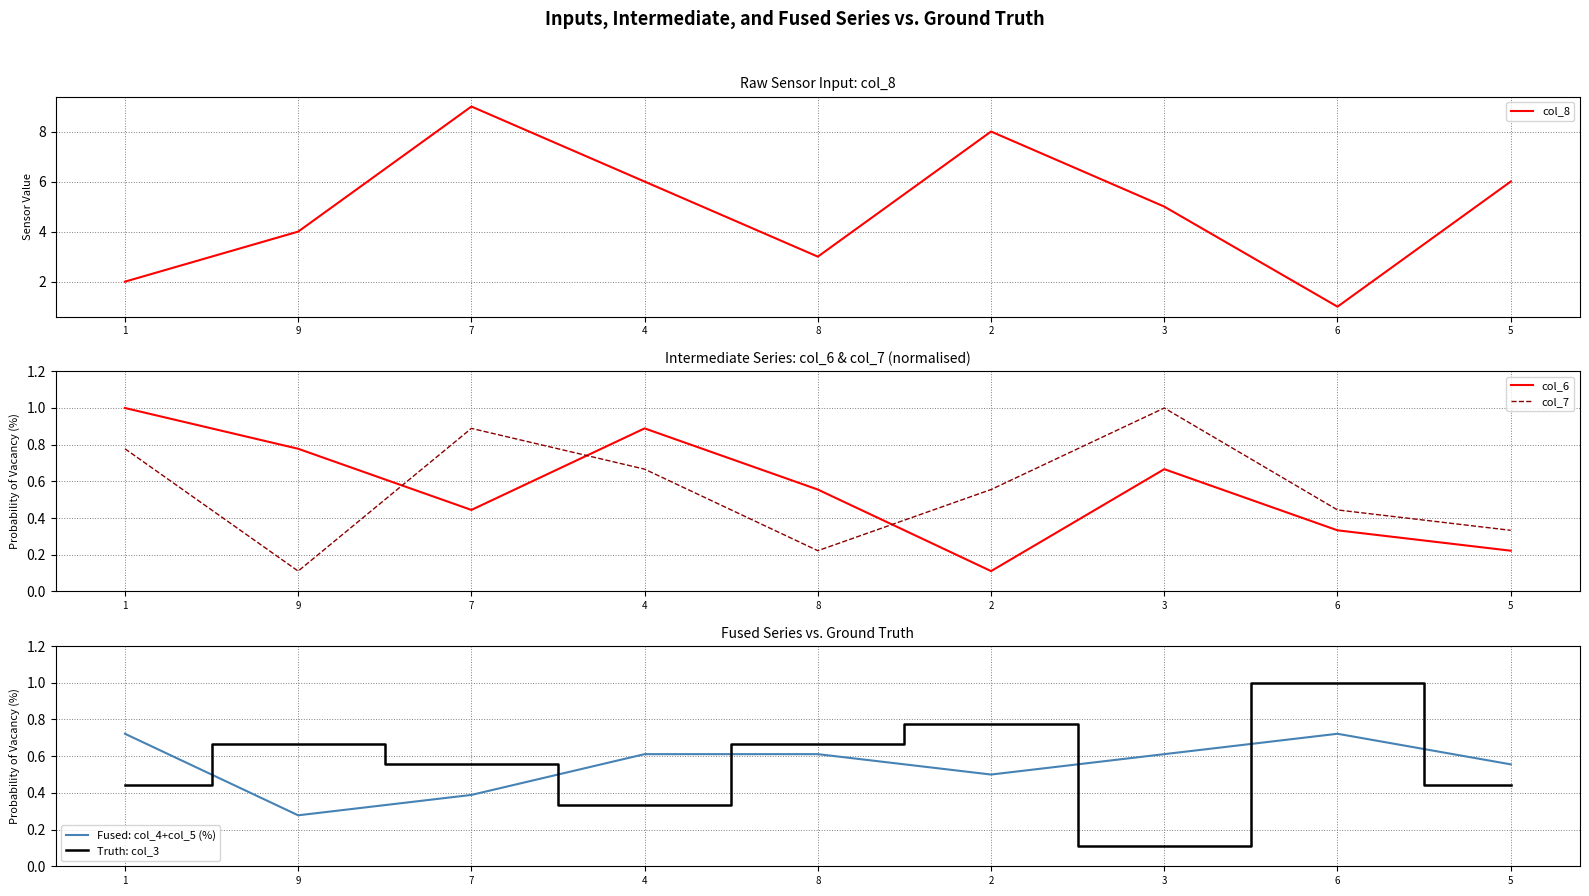

Rank the categories by Fused: col_4+col_5 (%) value from lowest to highest.

9, 7, 2, 5, 4, 8, 3, 1, 6